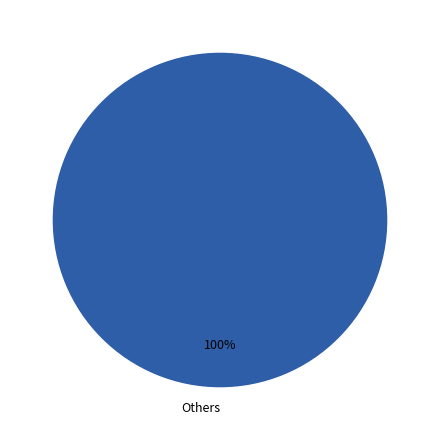

True or false: Others accounts for 88% of the total.

False